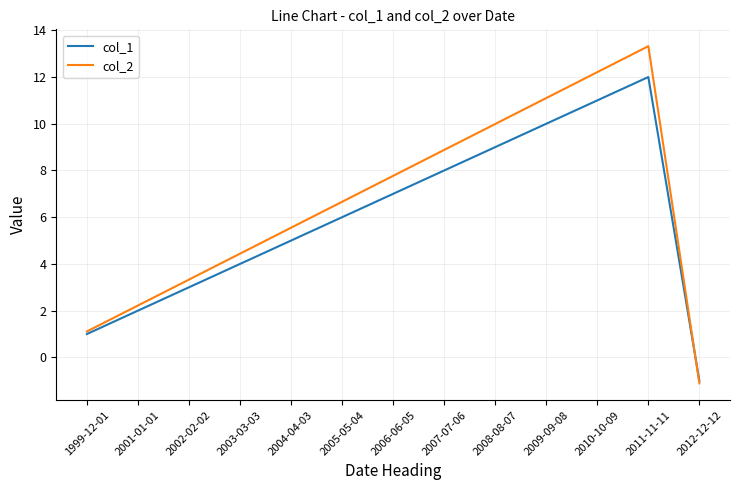

At which category does the chart reach its peak across all series?

2011-11-11